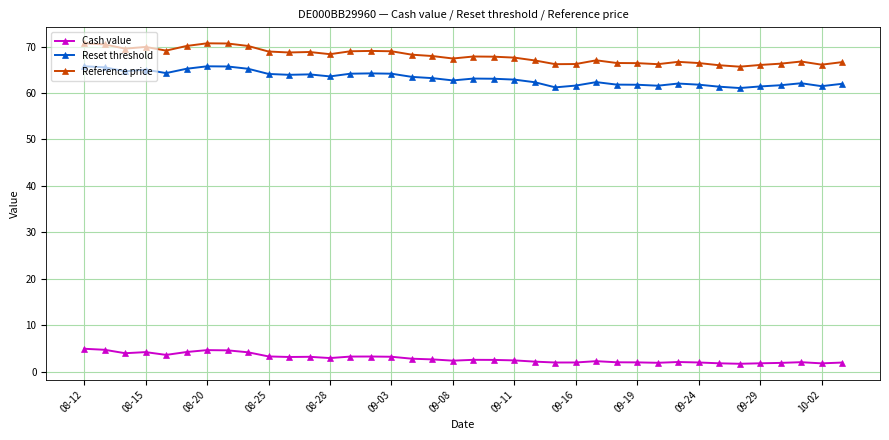

What is the value of the Cash value point at the 5th from the left?

3.6